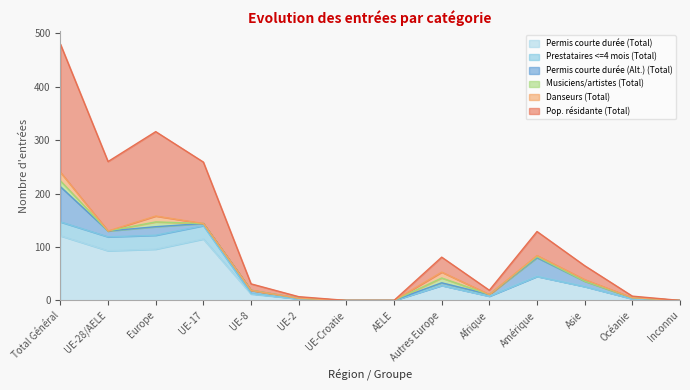

What are all the series names shown in the legend?

Permis courte durée (Total), Prestataires <=4 mois (Total), Permis courte durée (Alt.) (Total), Musiciens/artistes (Total), Danseurs (Total), Pop. résidante (Total)